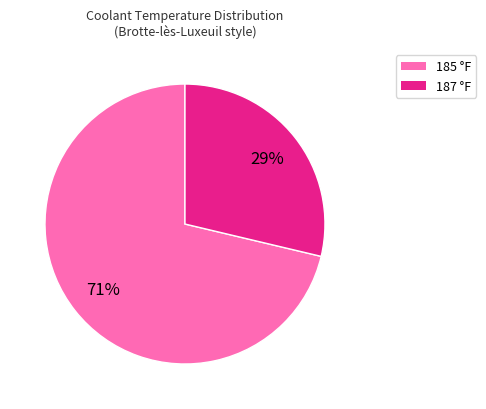

Does any single category account for the majority?

Yes